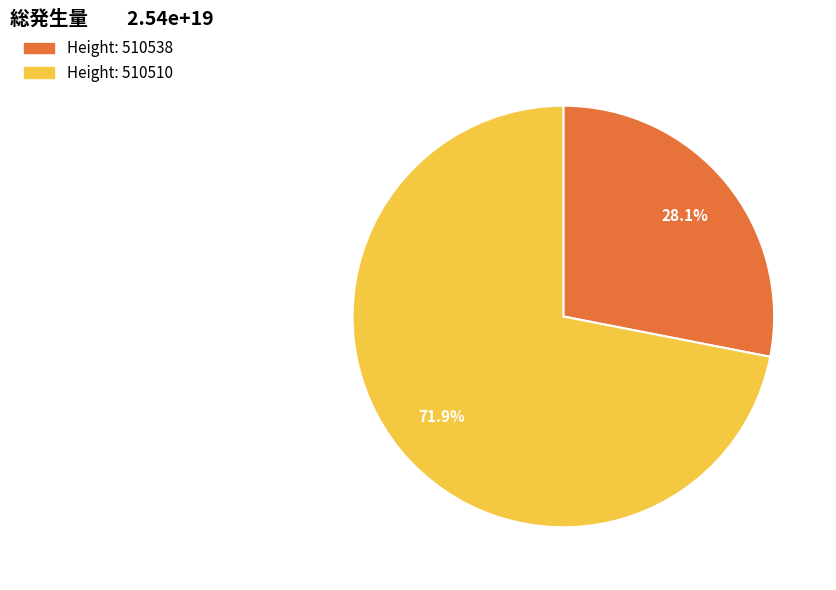

Is there any slice that represents more than half of the pie?

Yes